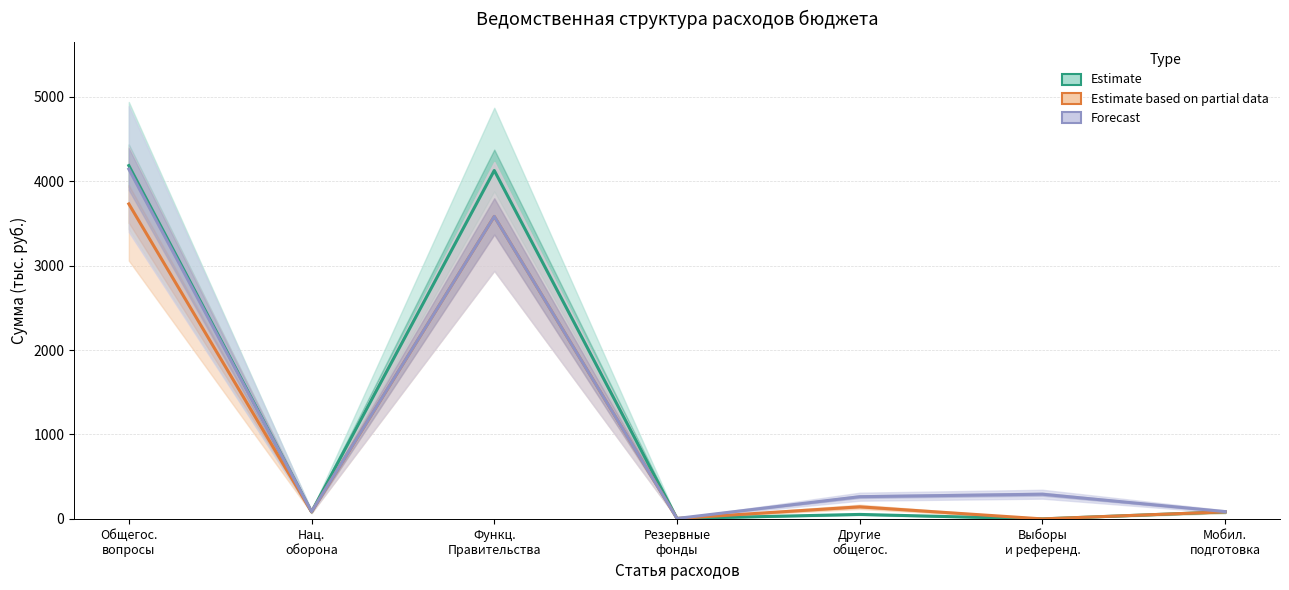

The 2021 г. (план) series shows 1479.9 at Общегос.
вопросы. True or false?

False